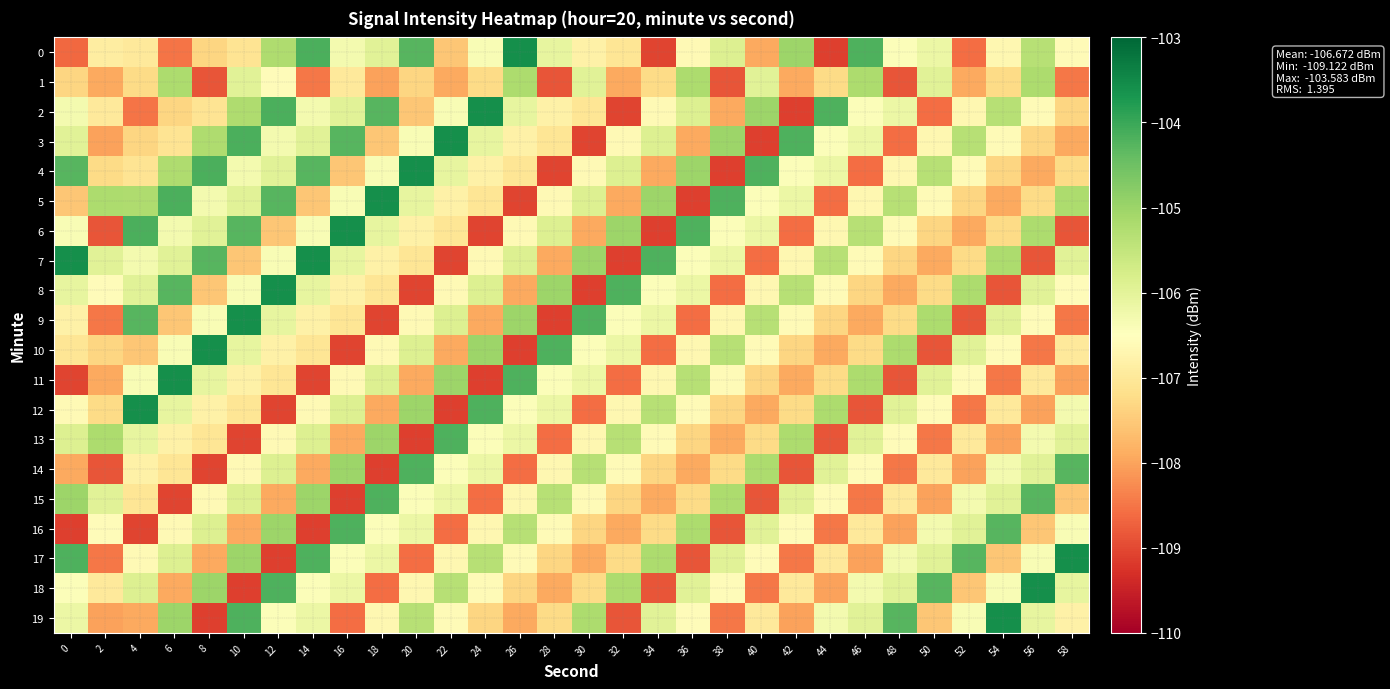

How many data points does each series have?

30